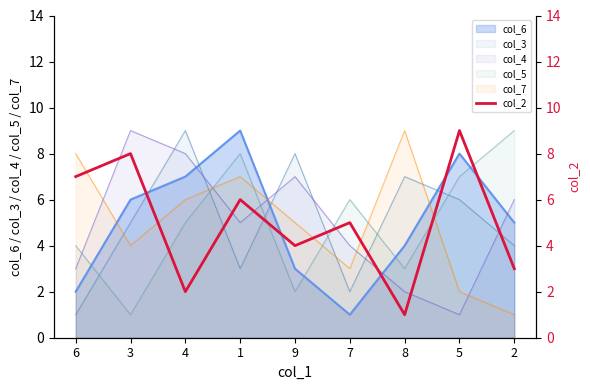

List the labels in order of value, largest first.

5, 3, 6, 1, 7, 9, 2, 4, 8